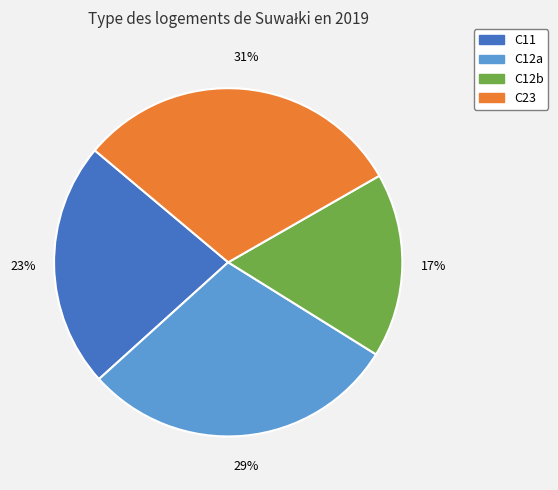

Which slice is the largest?

C23